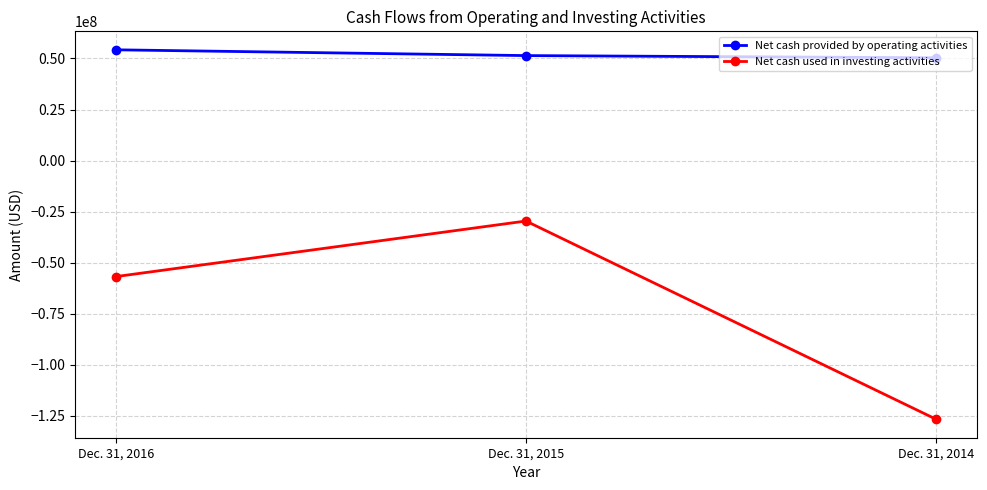

How many Net cash used in investing activities values are between -126817478 and -29660218?

3